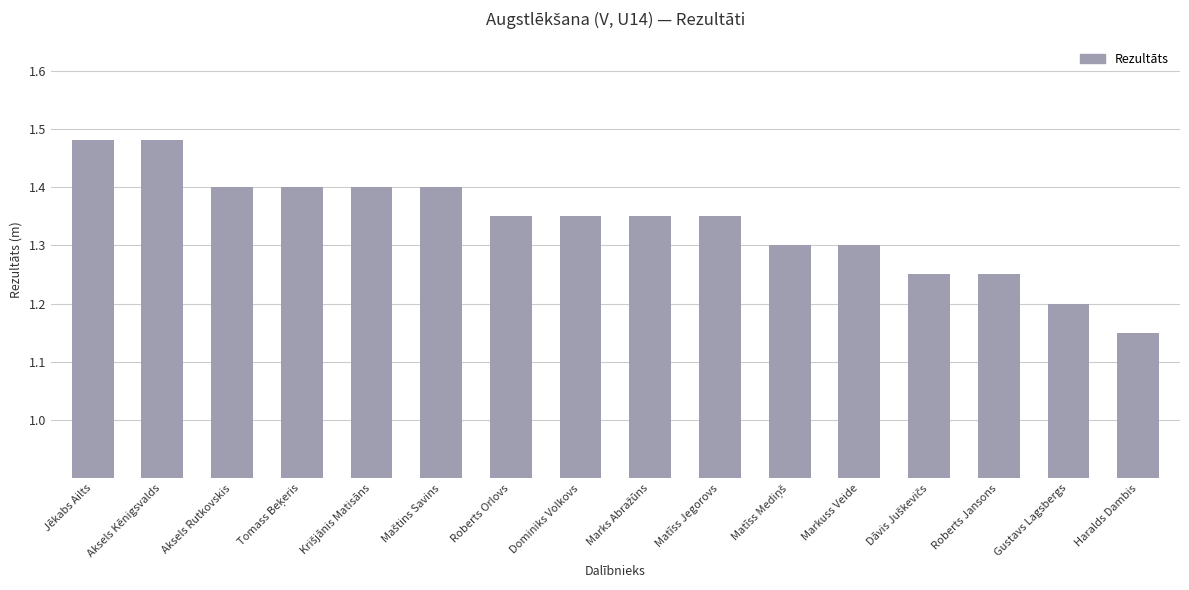

At which category does the chart reach its minimum across all series?

Haralds Dambis